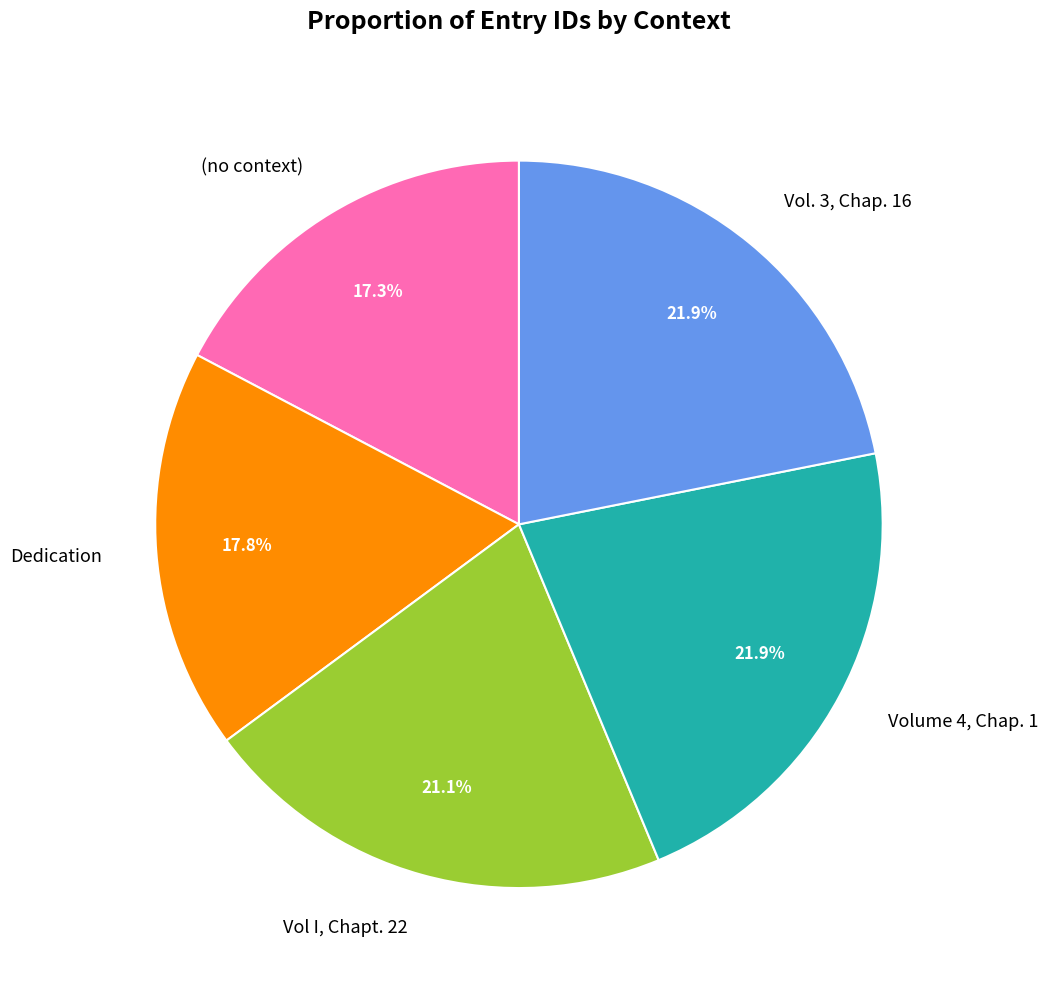

Approximately how many times larger is the value at (no context) compared to Dedication?

1.0